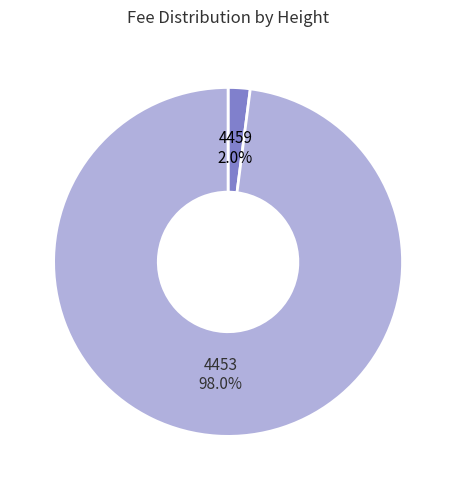

Is there any slice that represents more than half of the pie?

Yes